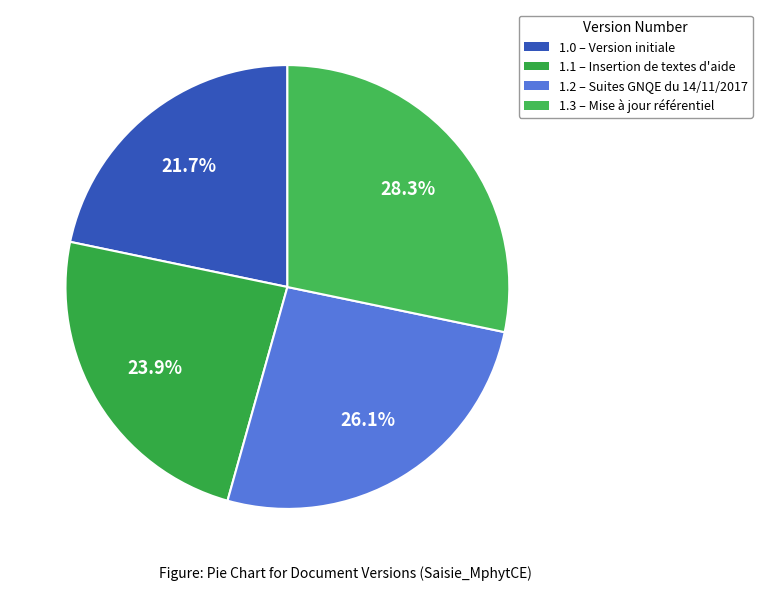

To the nearest percent, what is the difference between the largest and smallest slice percentages?

7%